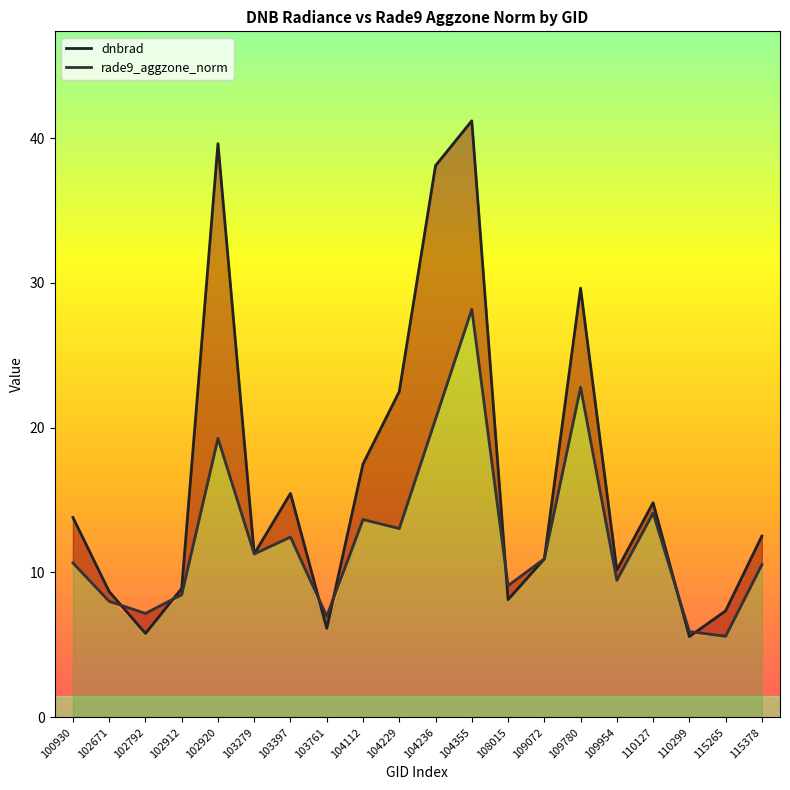

Between 102671 and 103761, which series saw the biggest shift?

dnbrad